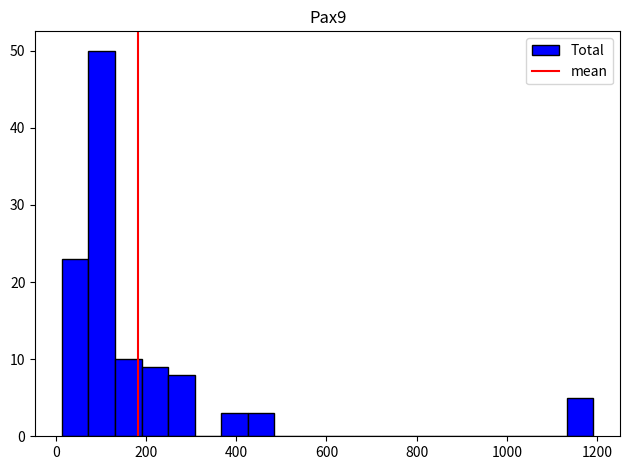

Around what value on the x-axis is the tallest bar? Give the approximate position of its centre, as read against the axis.

100